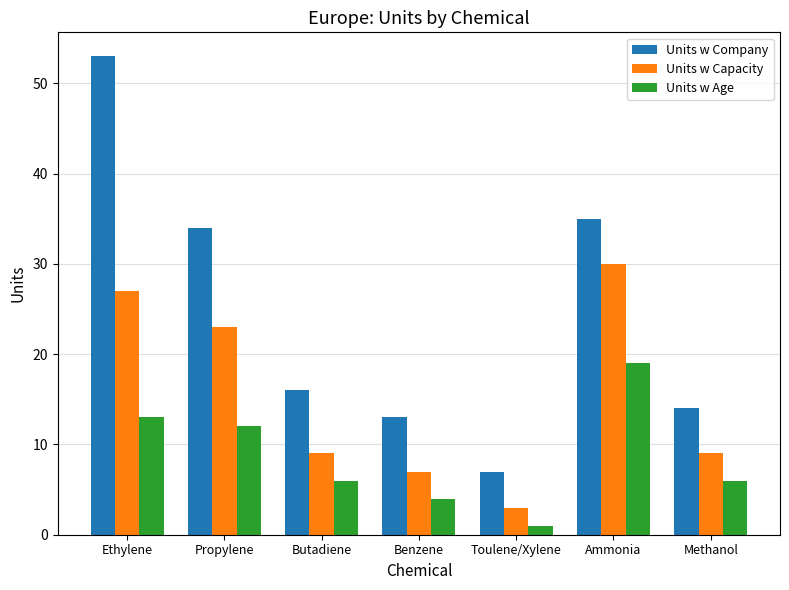

Where is Units w Company nearest to the value 30?

Propylene